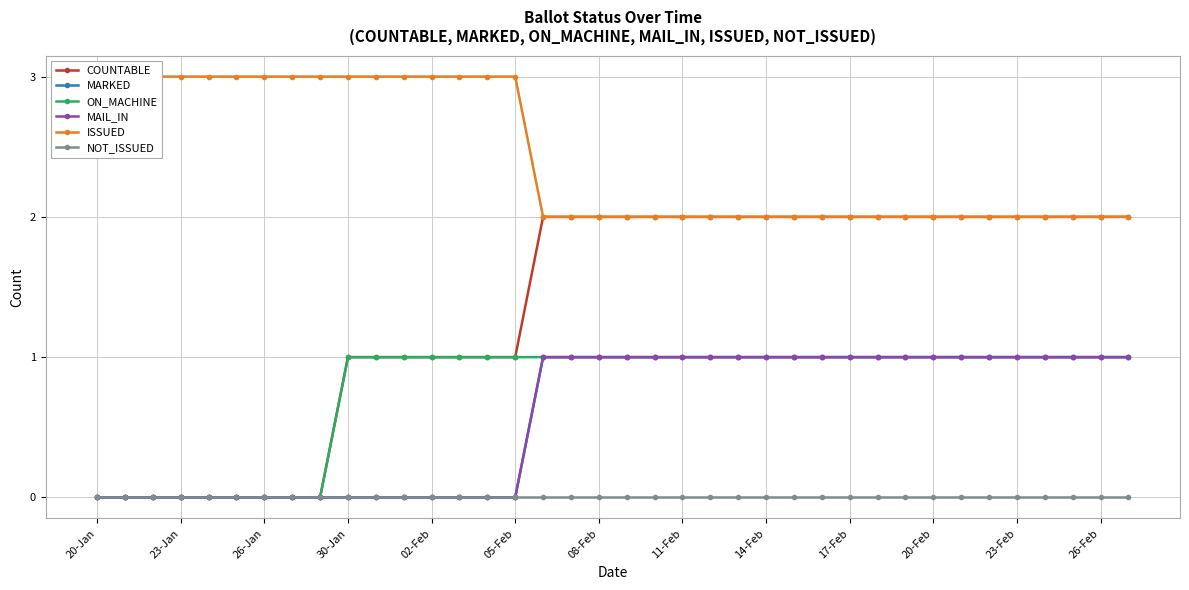

The MAIL_IN series shows 0 at 20. True or false?

False